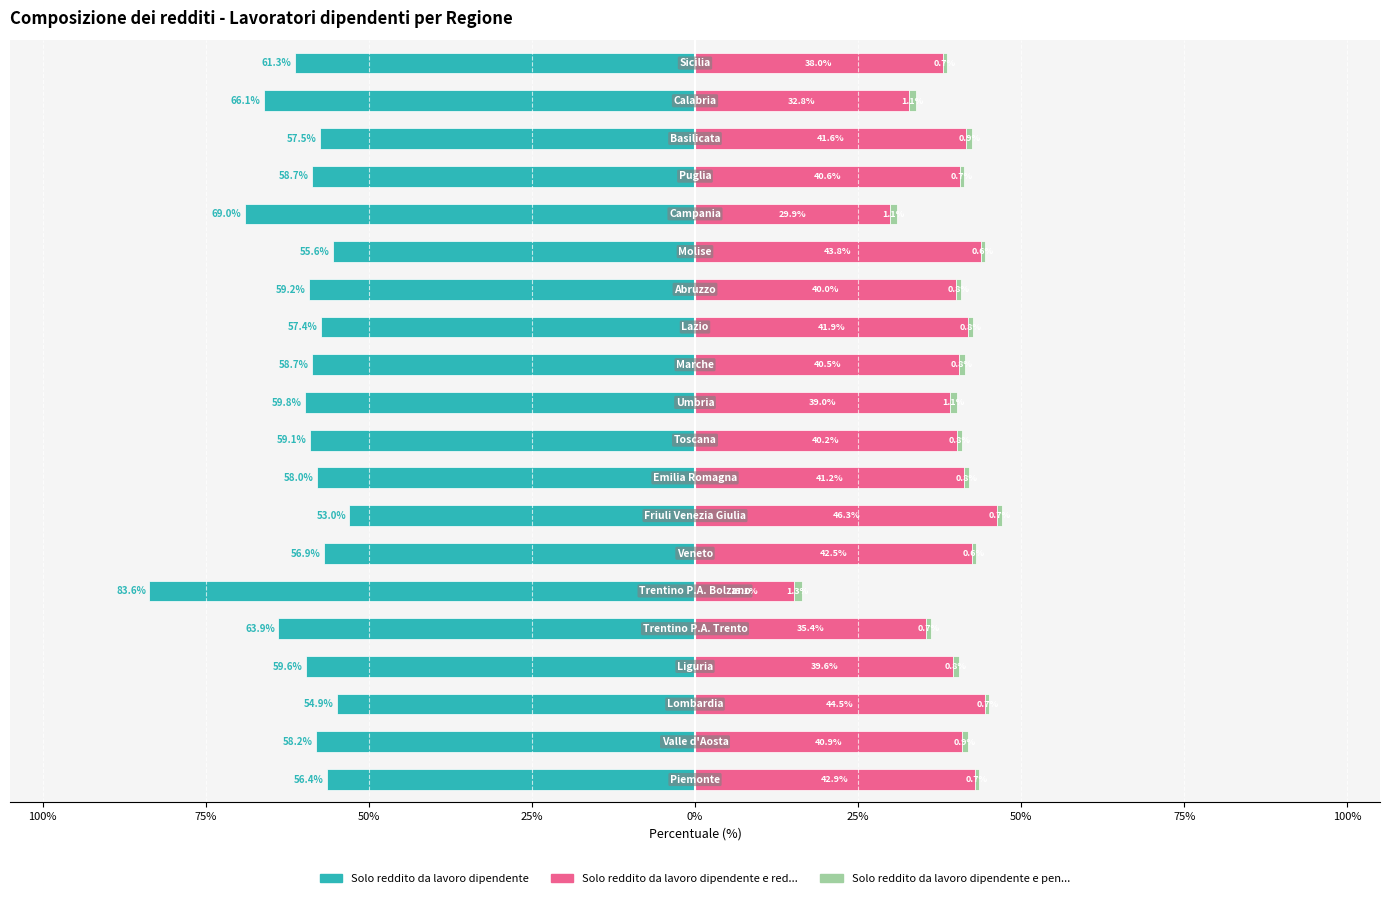

What are all the series names shown in the legend?

Solo reddito da lavoro dipendente, Solo reddito da lavoro dipendente e red..., Solo reddito da lavoro dipendente e pen...